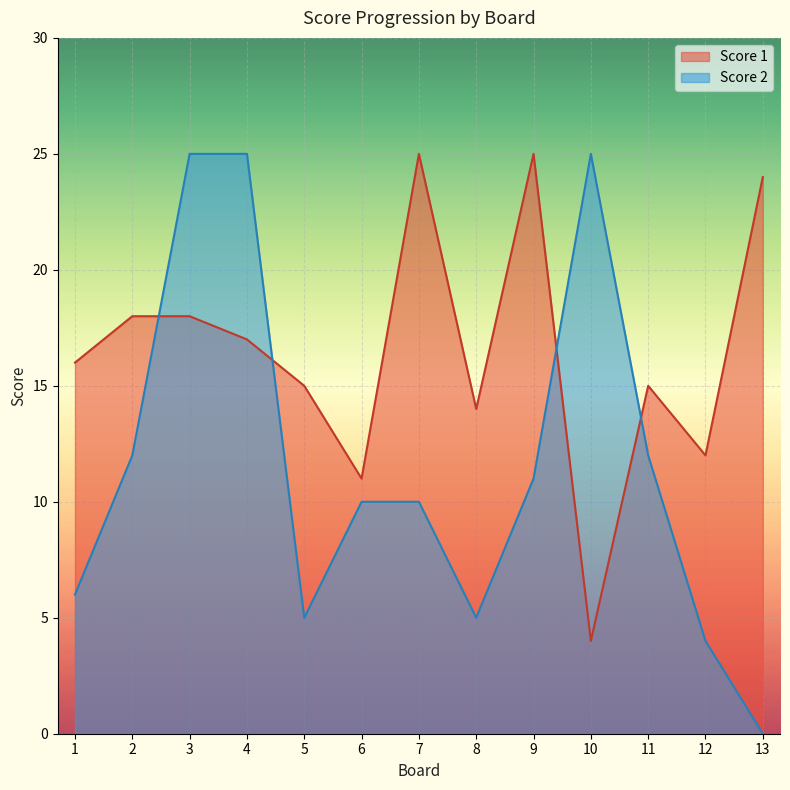

True or false: Score 1 has a value of 18 at 3.

True